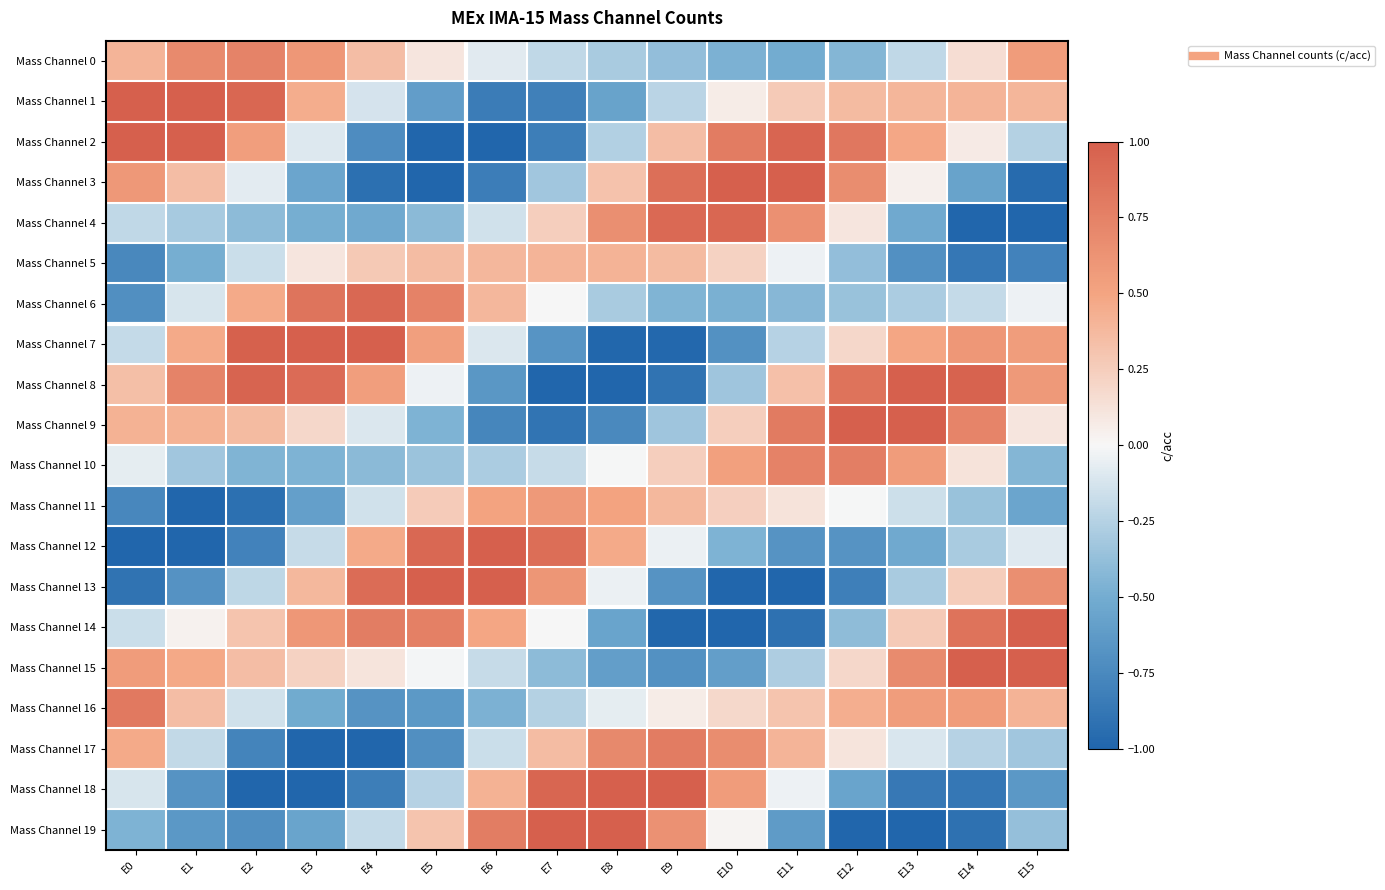

What is the spread (max minus min) of values at E14?

2.0